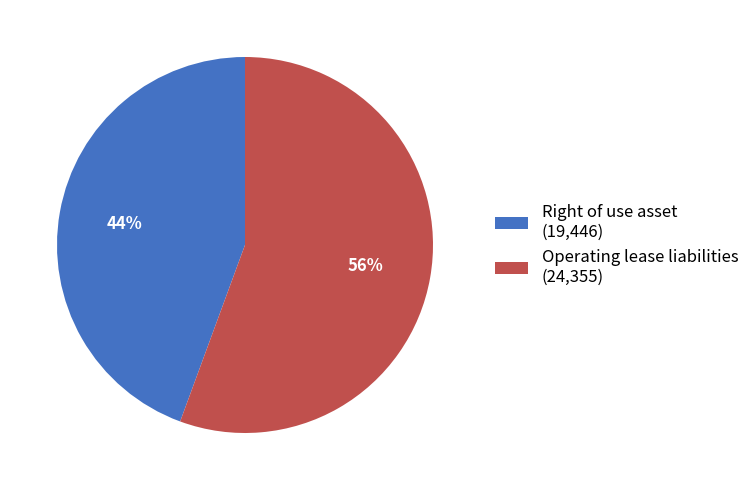

How many segments does this pie chart have?

2